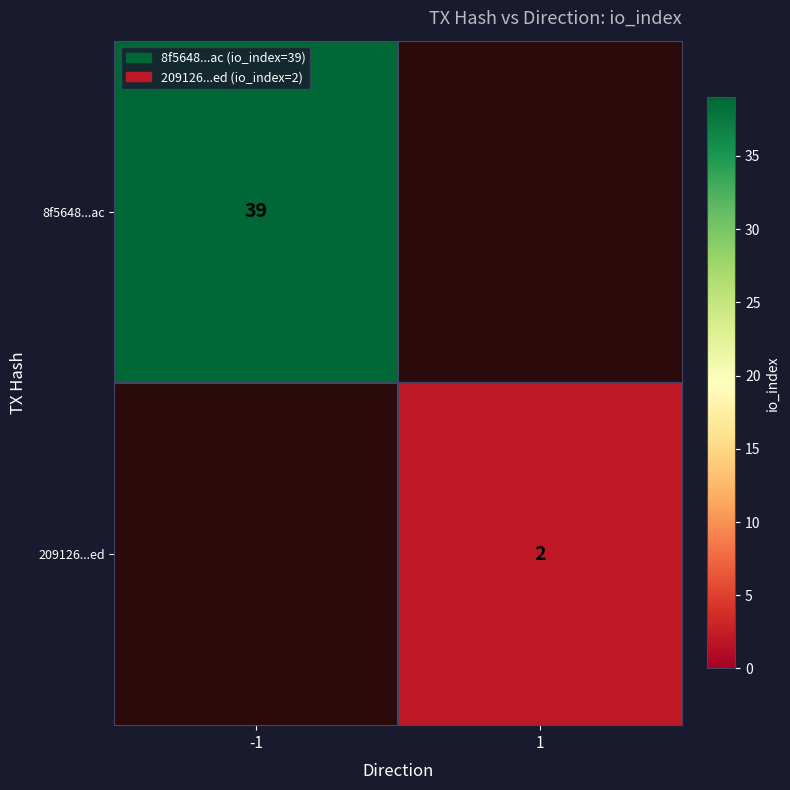

At how many categories does at least one series exceed 3?

1